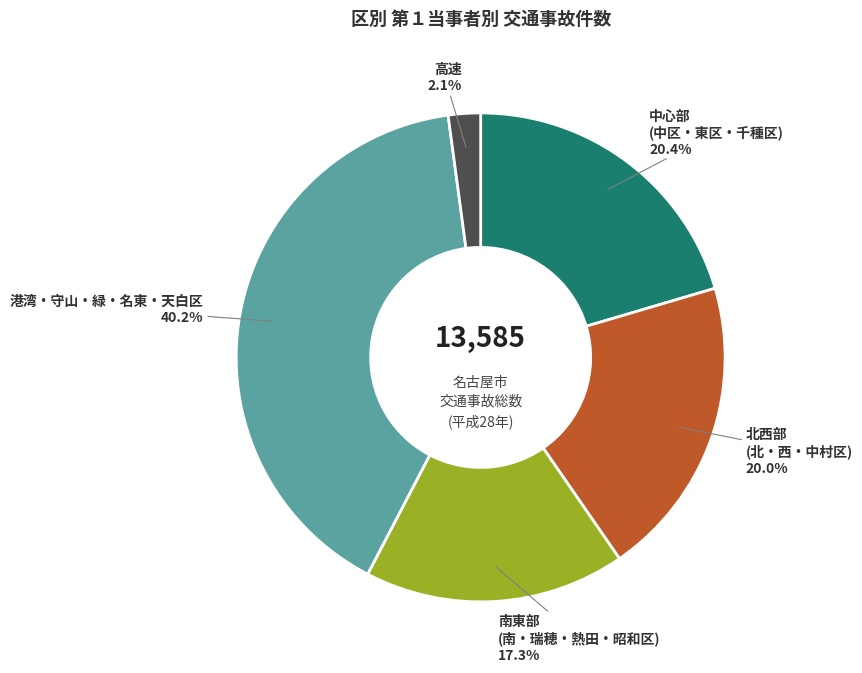

Is there a majority slice in this chart?

No